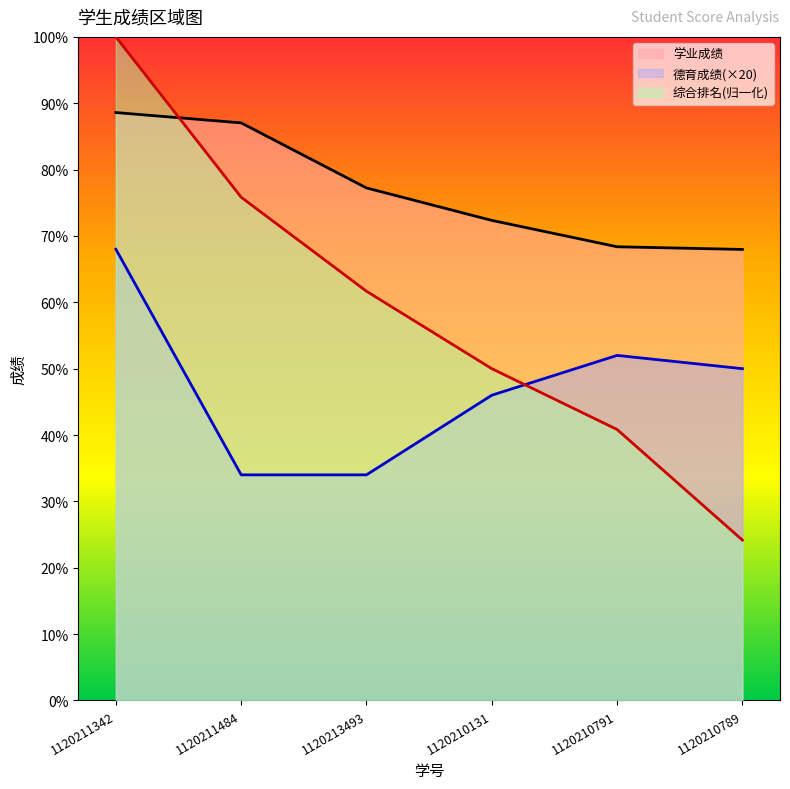

Reading right to left, list all the values displayed in this chart.

学业成绩: 1120210789=68.0	1120210791=68.4	1120210131=72.3	1120213493=77.2	1120211484=87.0	1120211342=88.6
德育成绩: 1120210789=50.0	1120210791=52.0	1120210131=46.0	1120213493=34.0	1120211484=34.0	1120211342=68.0
综合成绩: 1120210789=24.2	1120210791=40.8	1120210131=50.0	1120213493=61.7	1120211484=75.8	1120211342=100.0